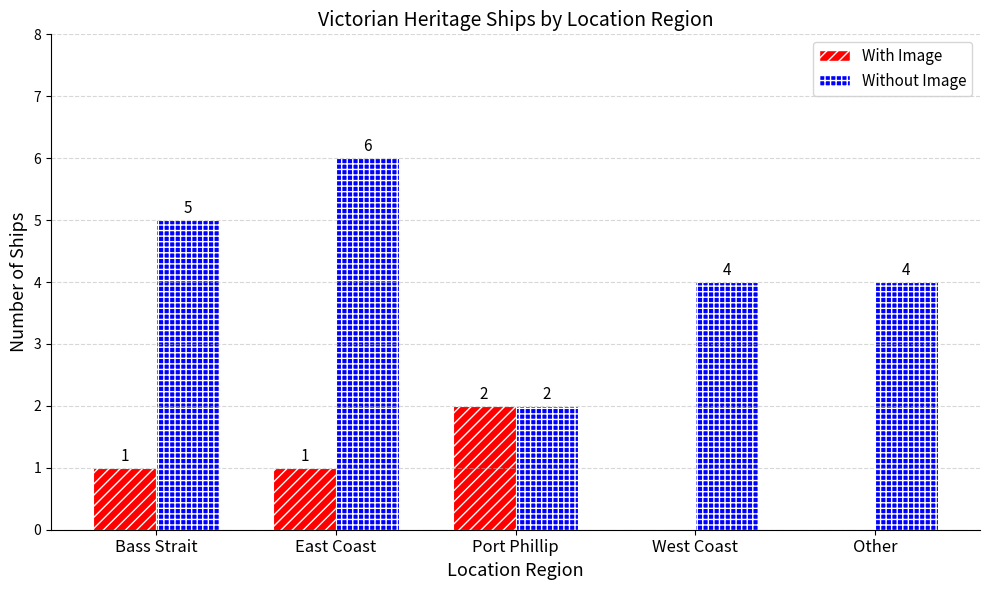

Reading left to right, list all the values displayed in this chart.

With Image: Bass Strait=1	East Coast=1	Port Phillip=2	West Coast=0	Other=0
Without Image: Bass Strait=5	East Coast=6	Port Phillip=2	West Coast=4	Other=4